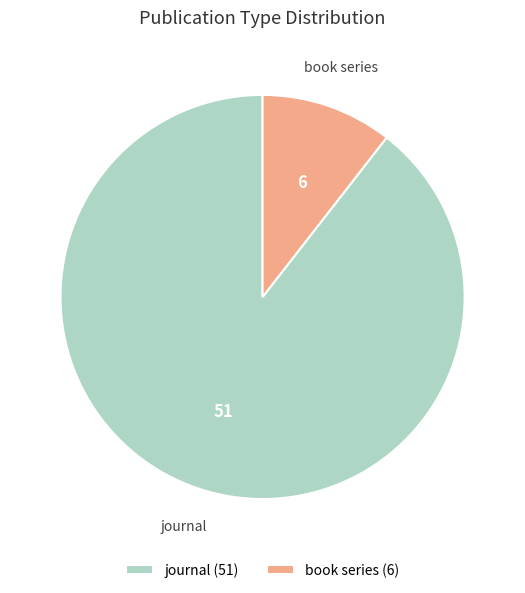

True or false: journal (51) accounts for 89% of the total.

True